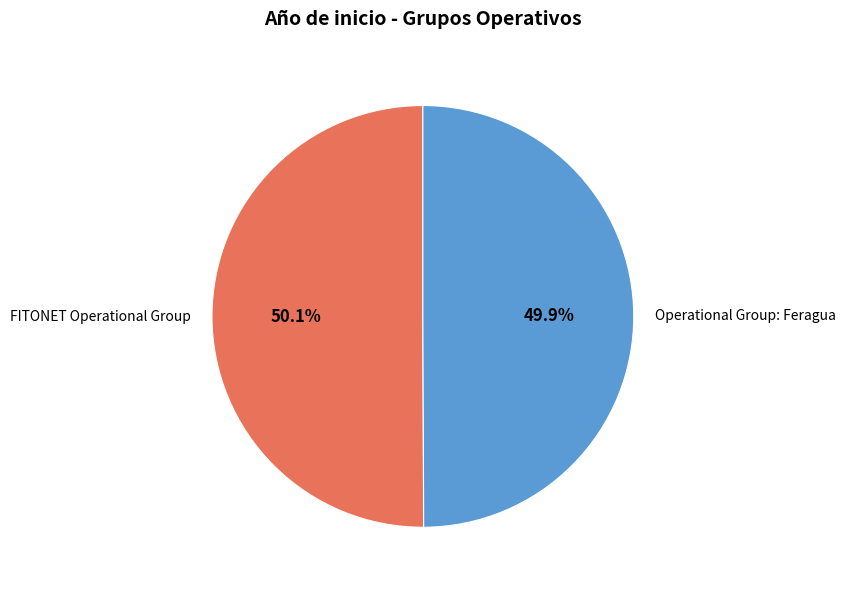

Is there any slice that represents more than half of the pie?

Yes